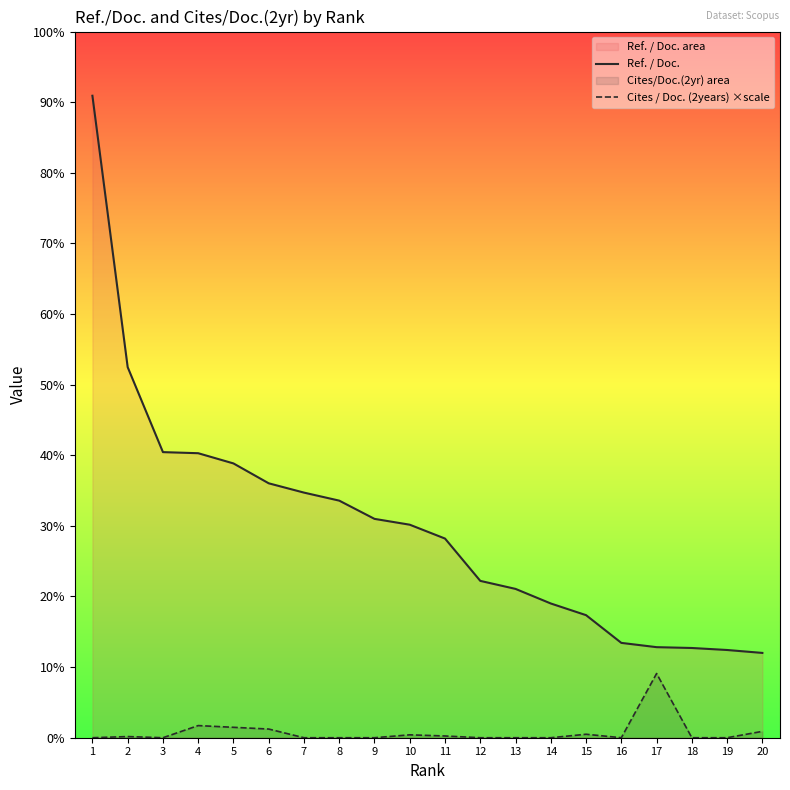

Which label corresponds to the smallest value in the chart?

1